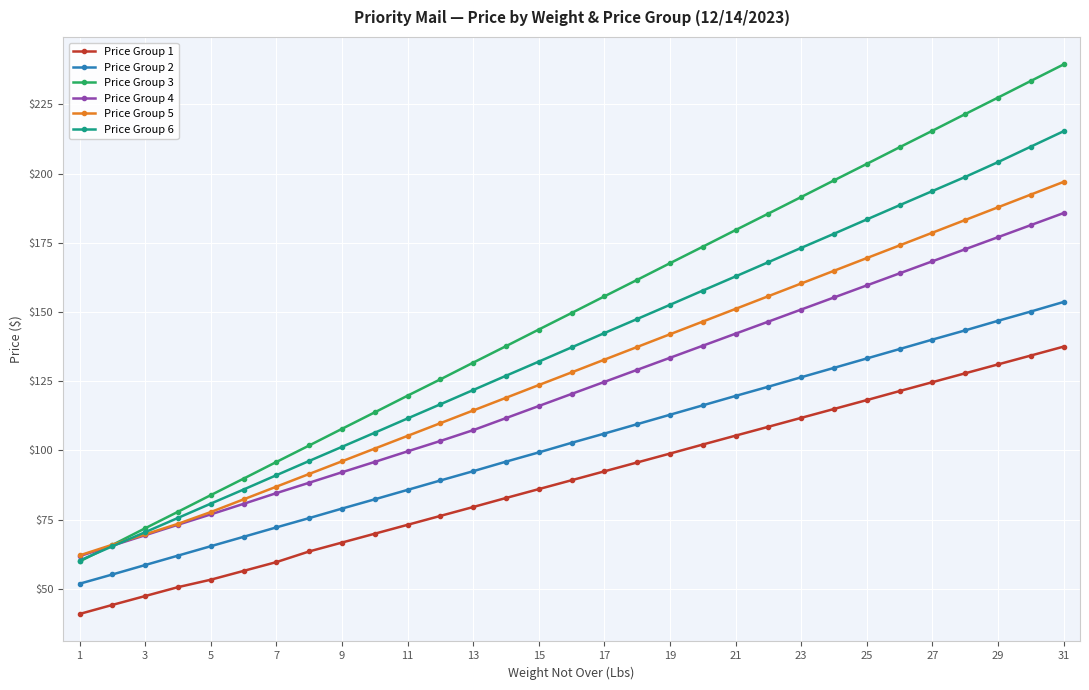

Which series has the widest spread of values?

Price Group 3